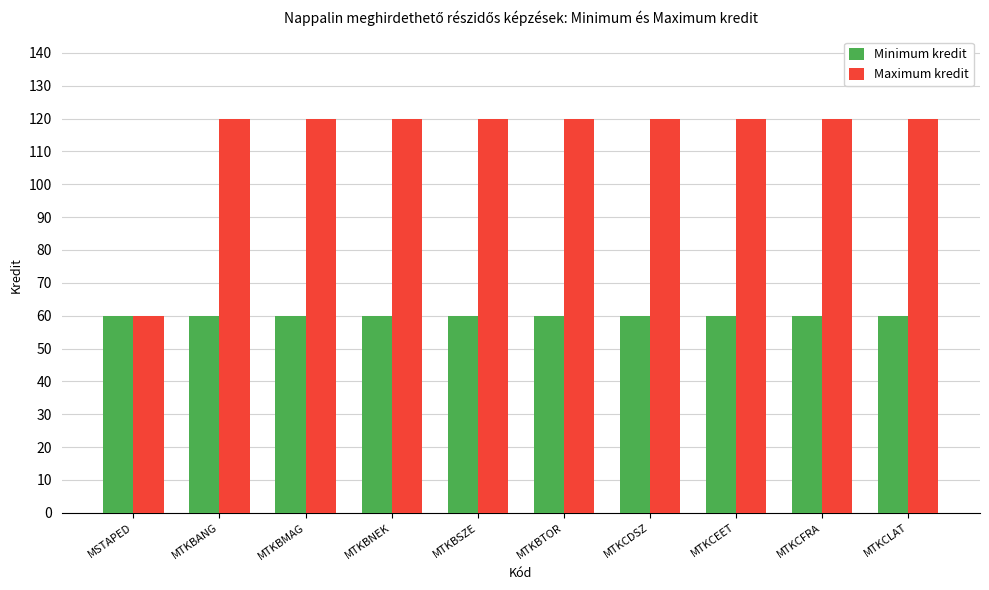

What position from the left is MTKCFRA?

9